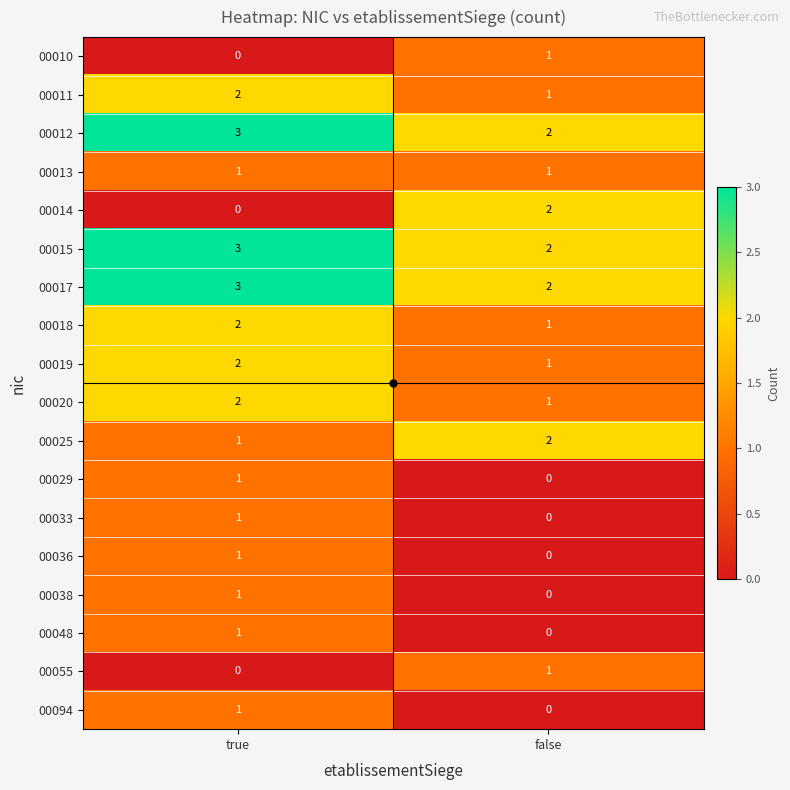

Which series changed the most between true and false?

00014